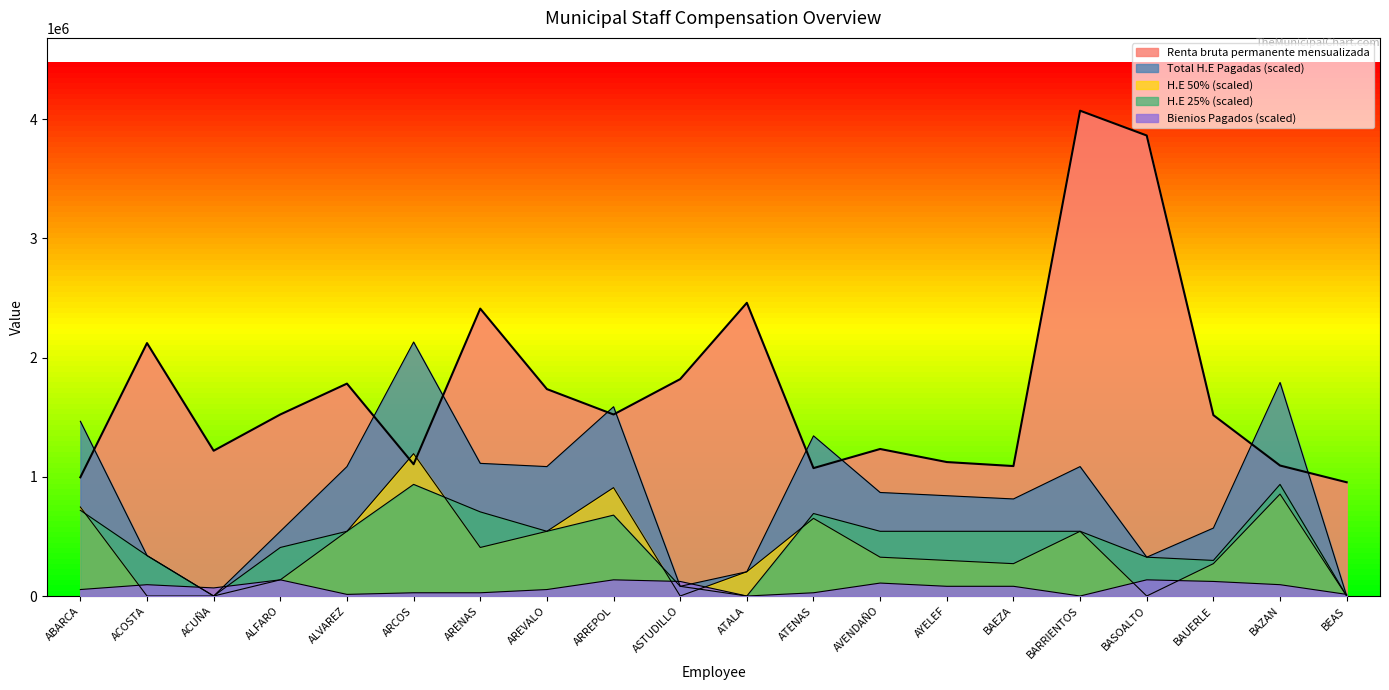

What is the difference between the second highest and second lowest values in the H.E 50% series?

909254.1